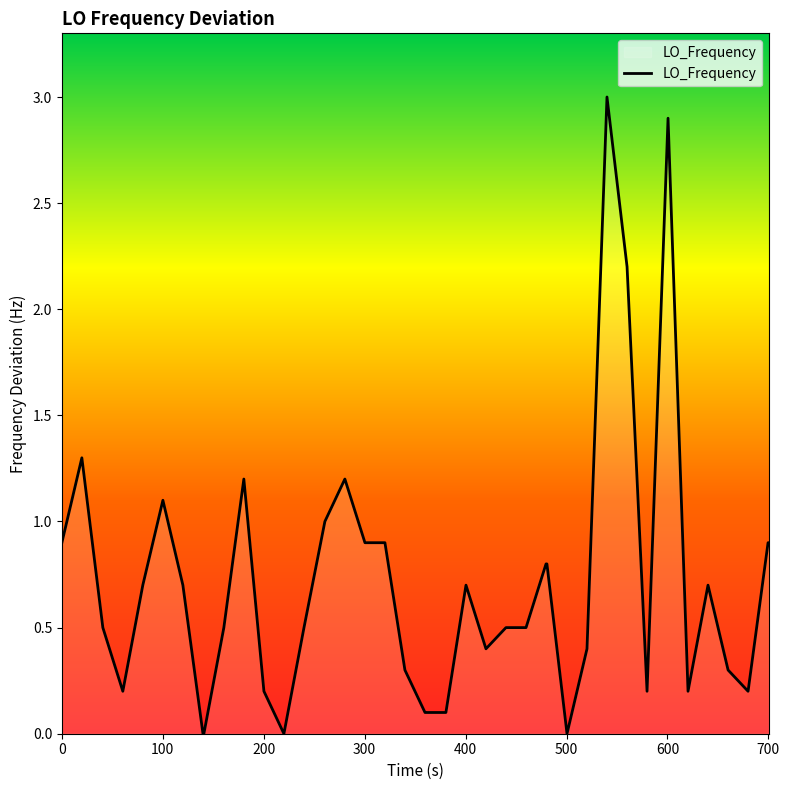

Is this an area chart (filled region under the line)?

No